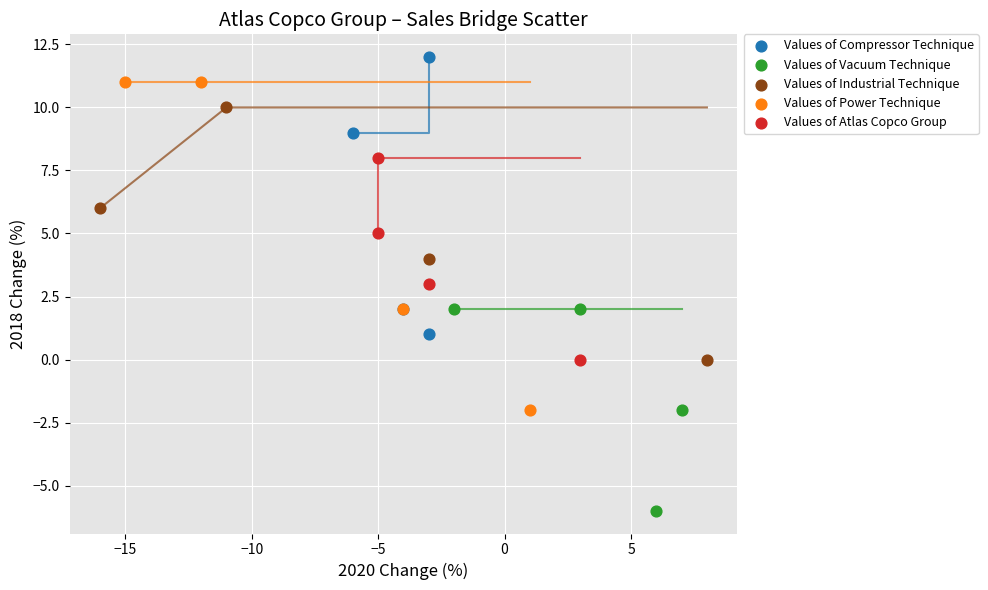

Which series has the largest Y range (max minus min)?

Values of Power Technique